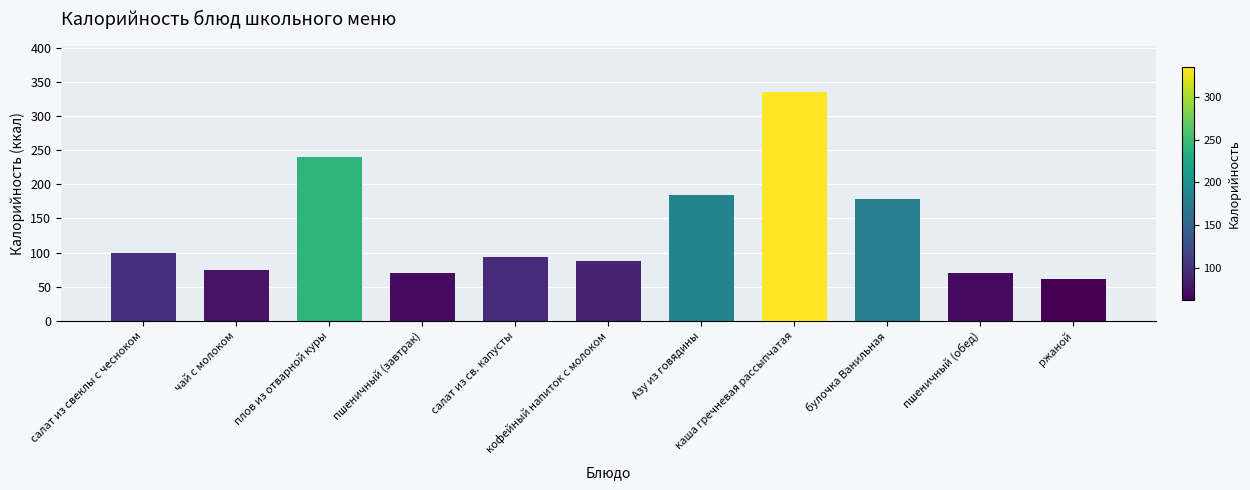

Read the value at каша гречневая рассыпчатая.

335.8